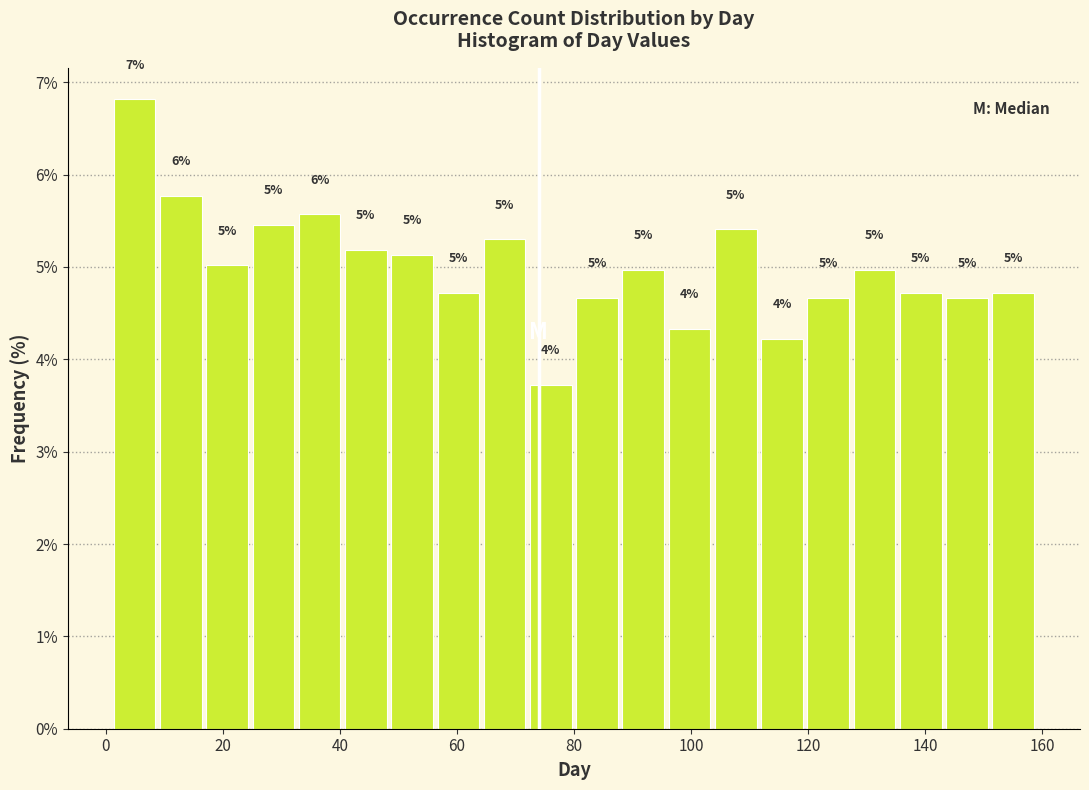

Around what value on the x-axis is the tallest bar? Give the approximate position of its centre, as read against the axis.

4